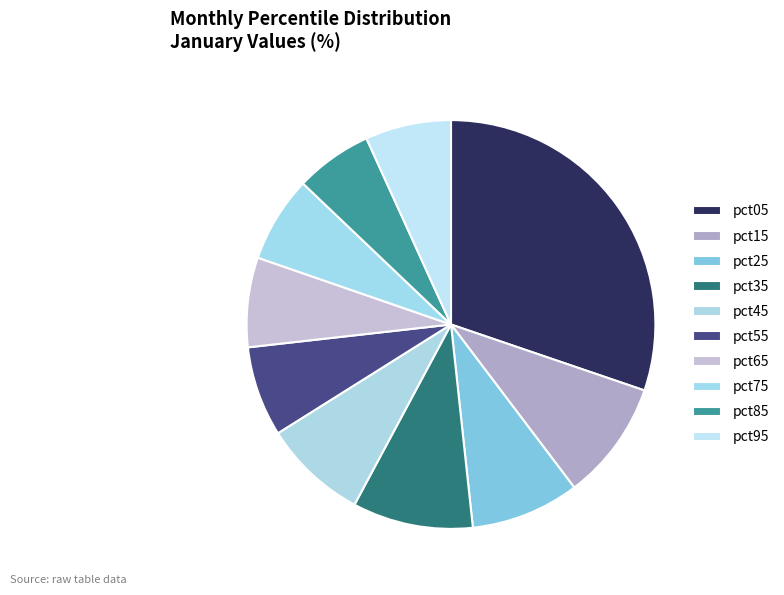

True or false: pct95 accounts for 7% of the total.

True